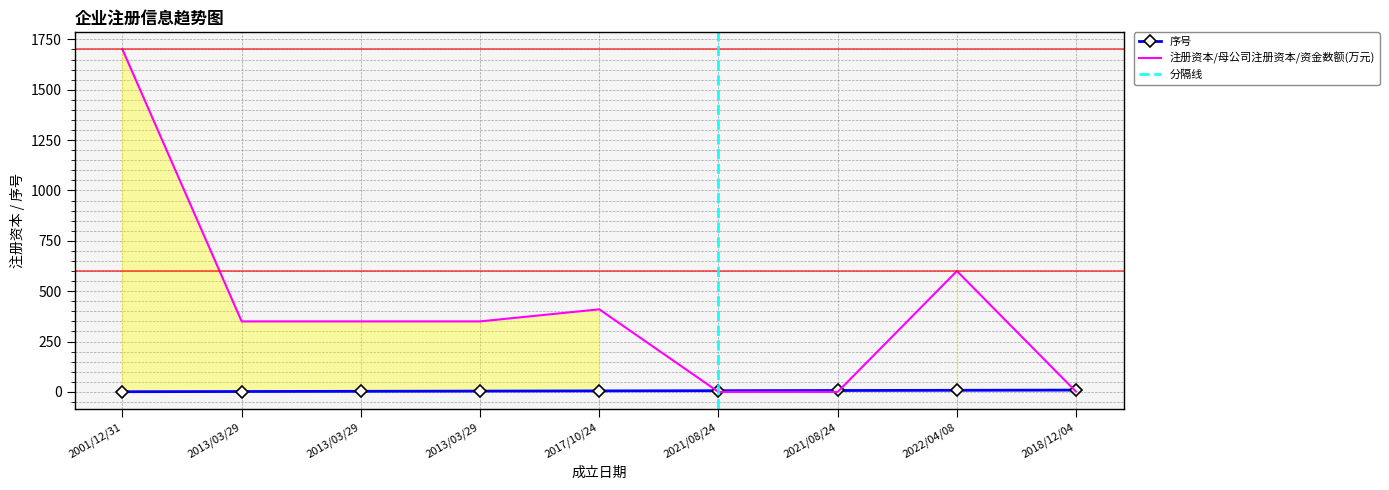

What is the label of the 5th point from the right?

2017/10/24